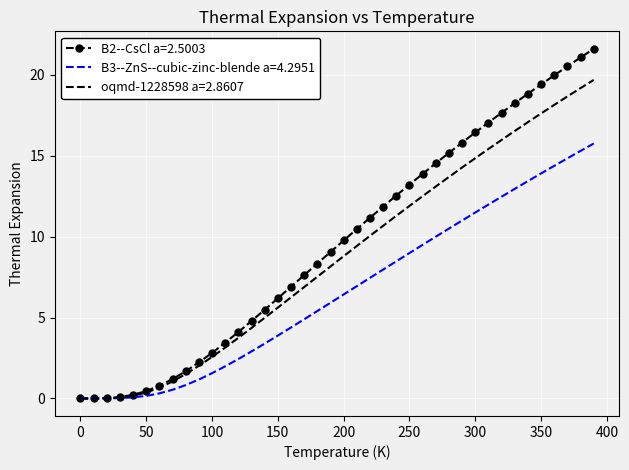

Which series has the widest spread of values?

B2--CsCl a=2.5003